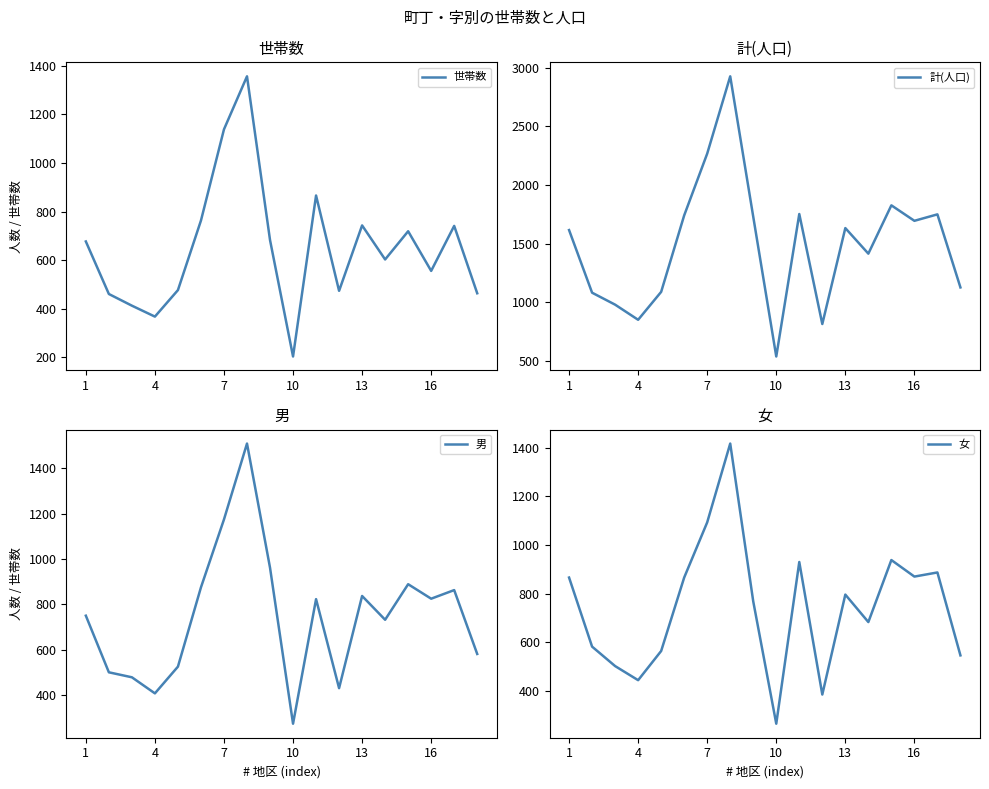

What is the highest value of the 世帯数 series?

1356